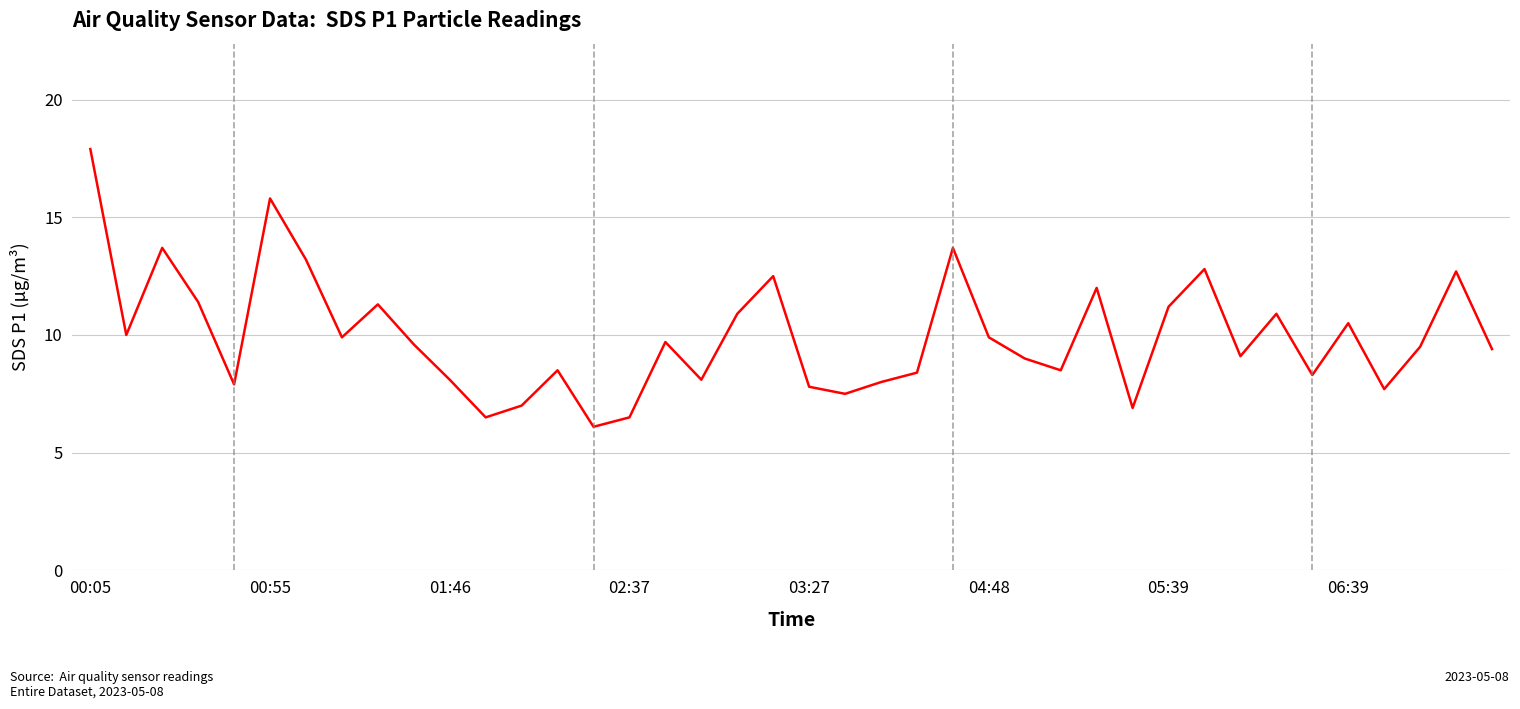

What is the difference between the maximum and minimum values?

11.8